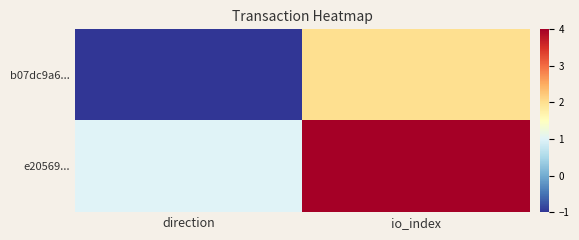

What is the difference between the highest and lowest values at io_index?

2